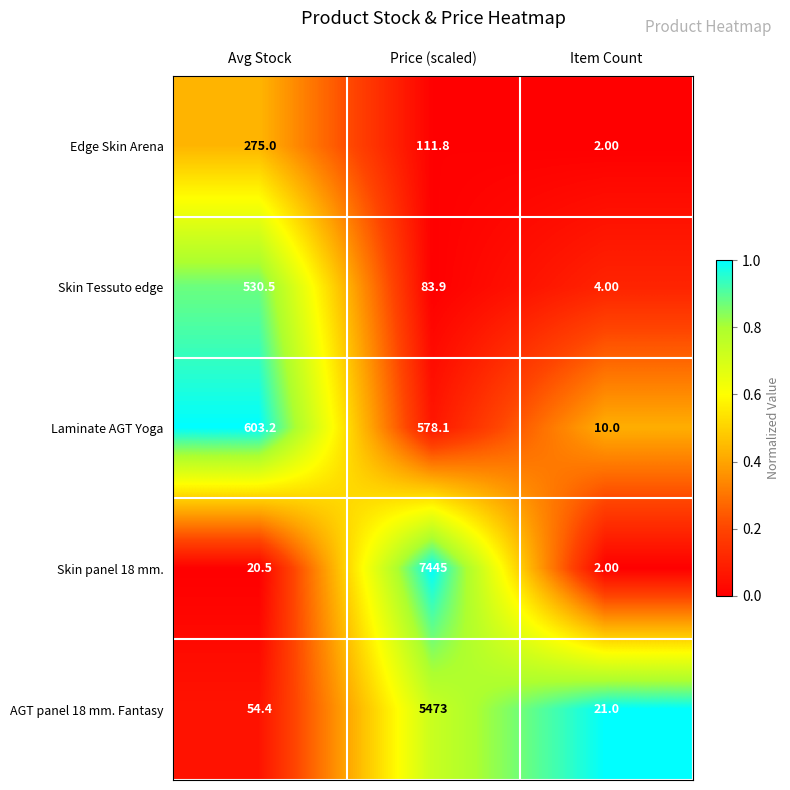

Which series has the largest total across all categories?

Skin panel 18 mm.